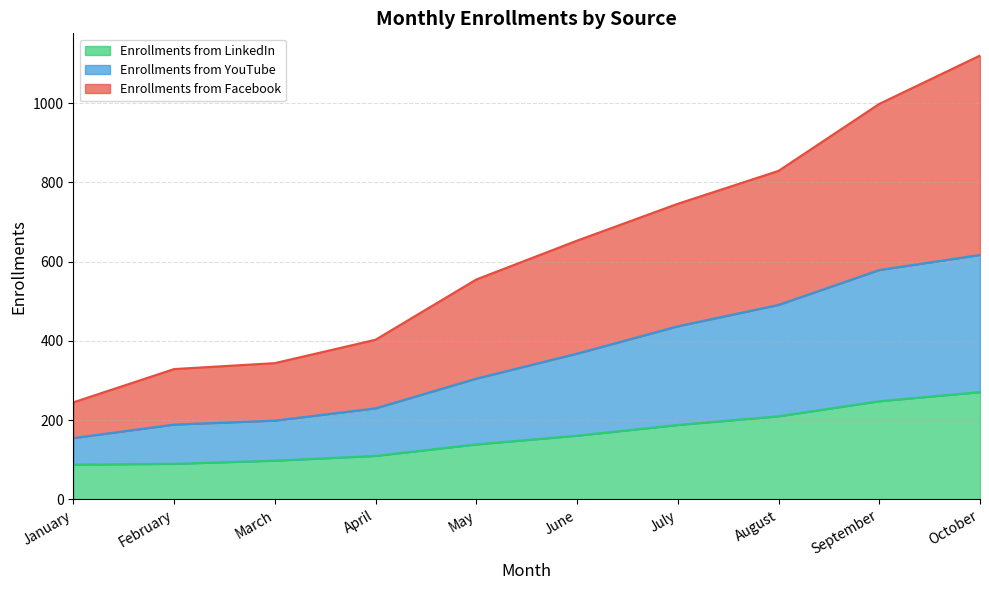

True or false: Enrollments from YouTube and Enrollments from Facebook intersect in this chart.

False